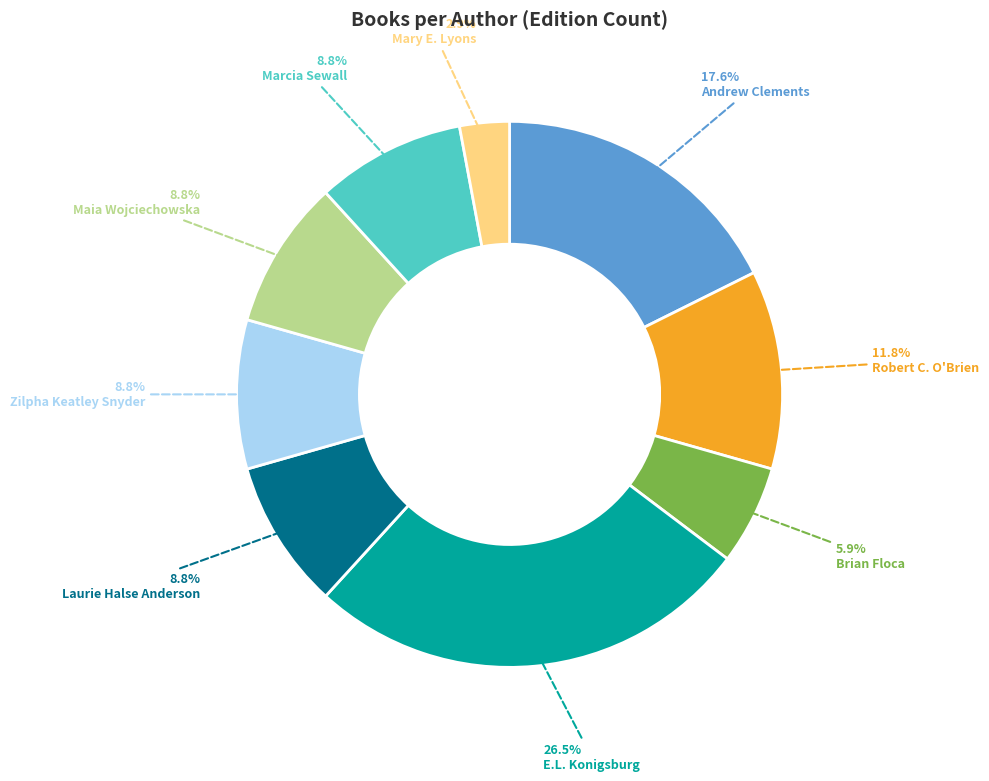

Between Laurie Halse Anderson and Andrew Clements, which is larger?

Andrew Clements